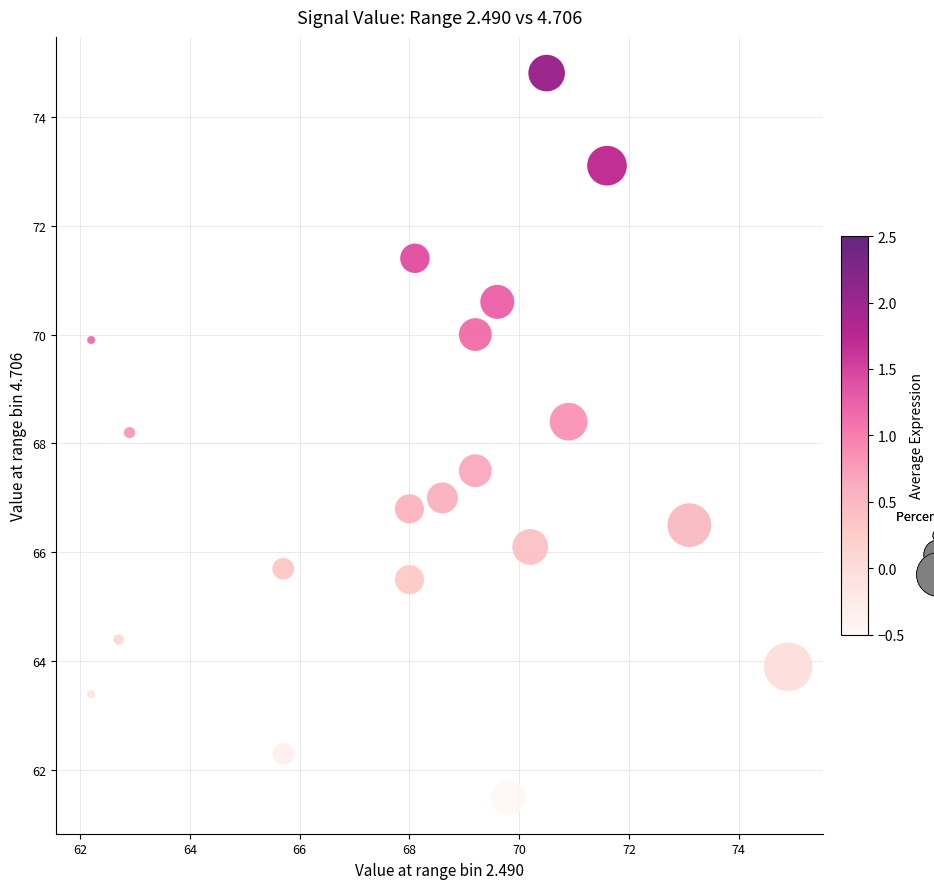

What Y value in the scatter plot is closest to 68?

68.2